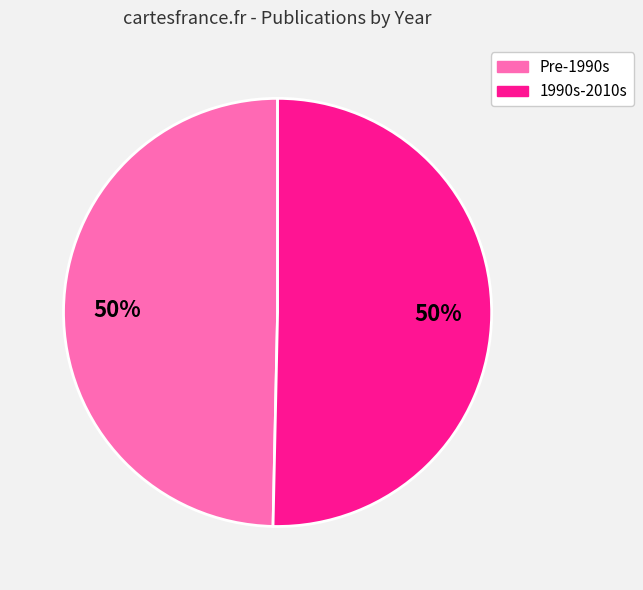

To the nearest percent, what is the average slice percentage?

50%